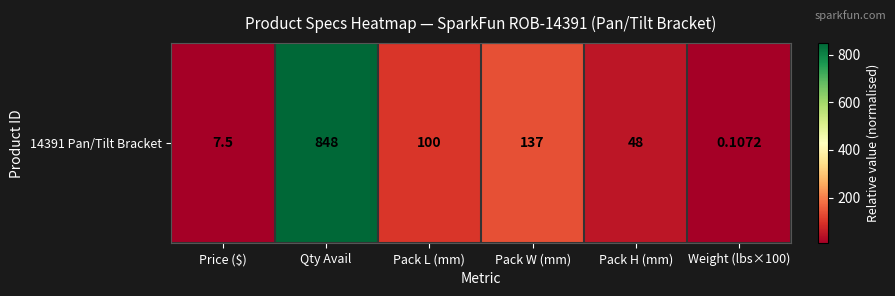

Is it true that the value at Pack H (mm) is 24.0?

False